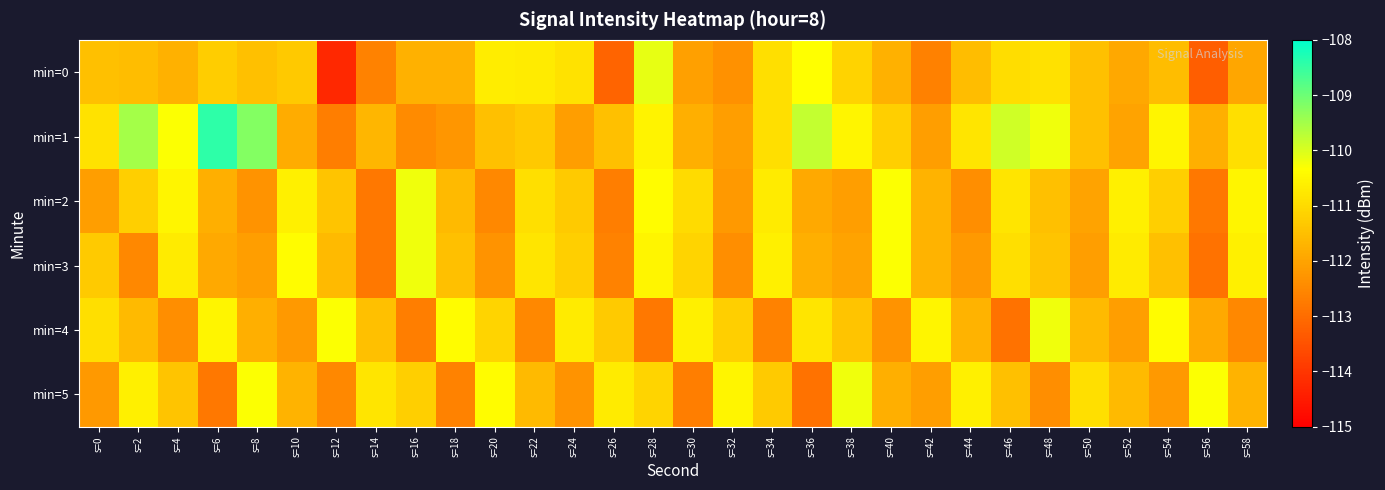

What is the total value across all series at s=50?

-669.6